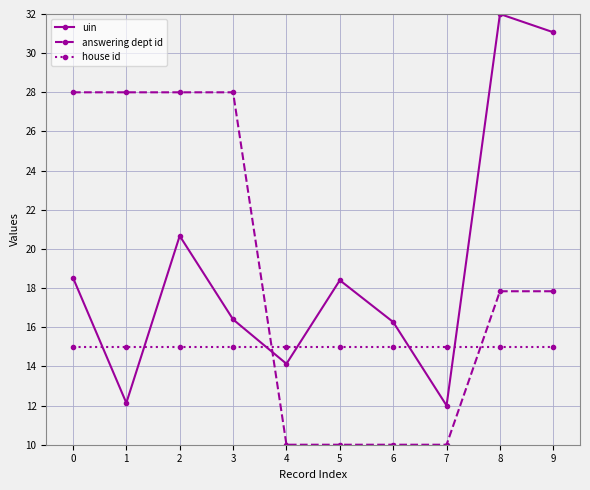

True or false: uin has a value of 20.7 at 2.

True